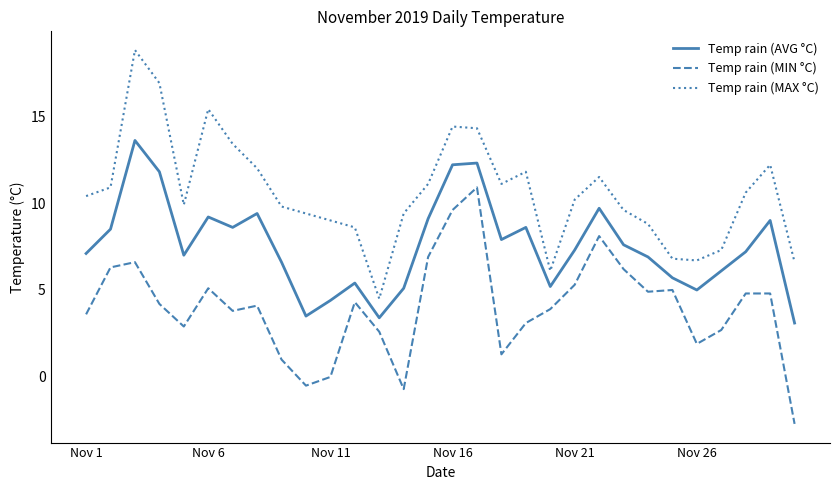

What is the greatest value displayed?

18.8